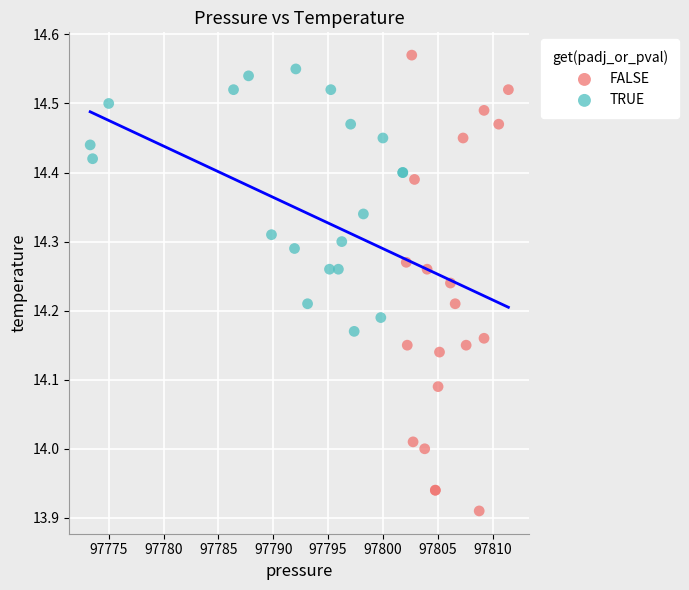

Which series has the widest spread of Y values?

FALSE